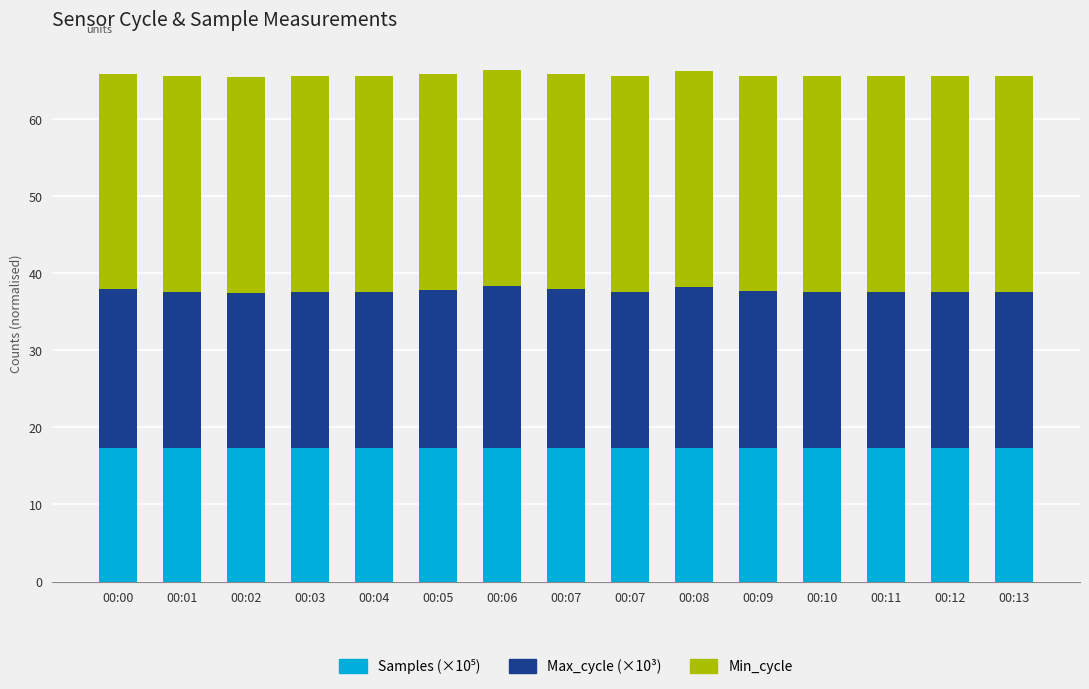

Are the bars grouped side by side (vs. stacked)?

No